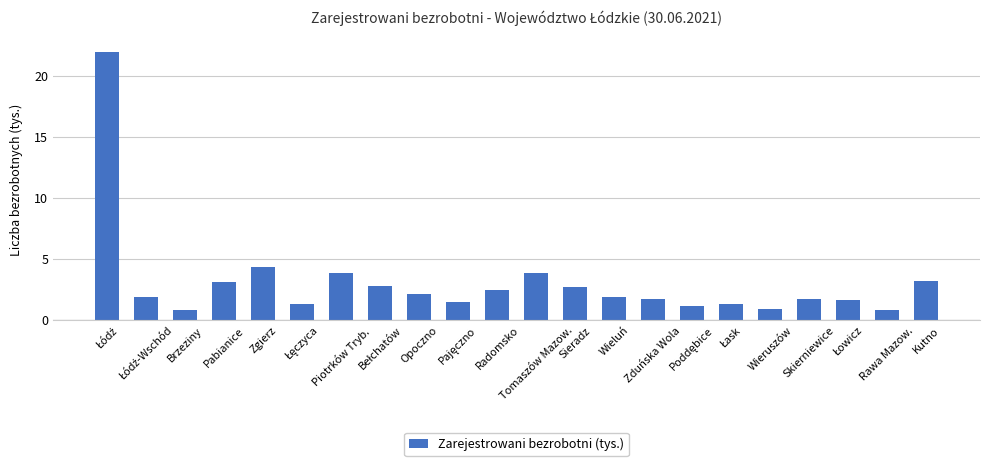

Does the chart contain any negative values?

No